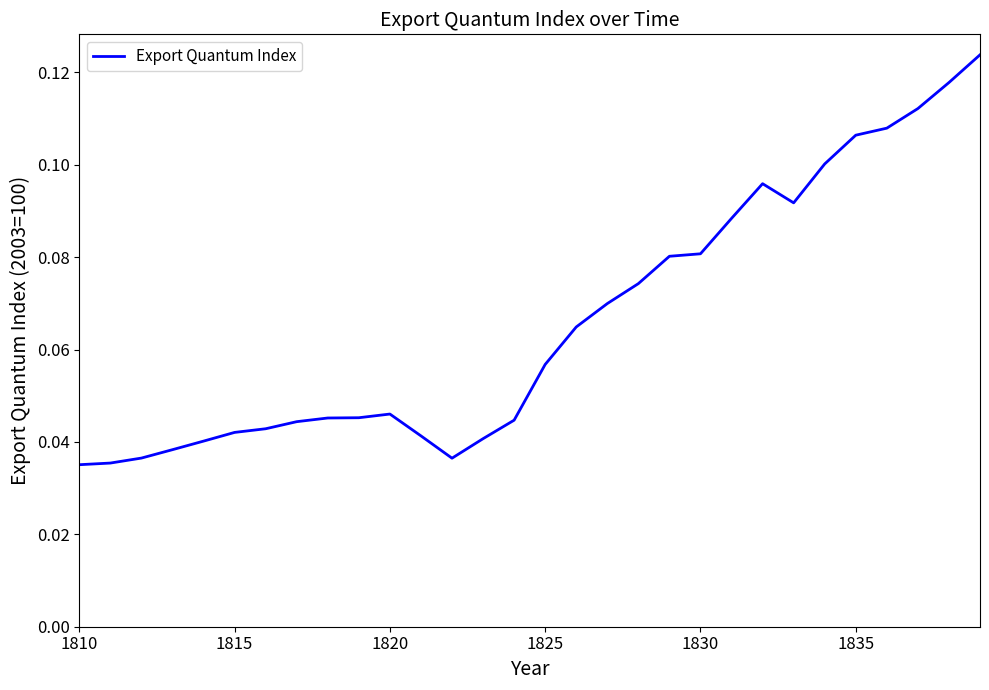

How many values are between 0 and 1?

30